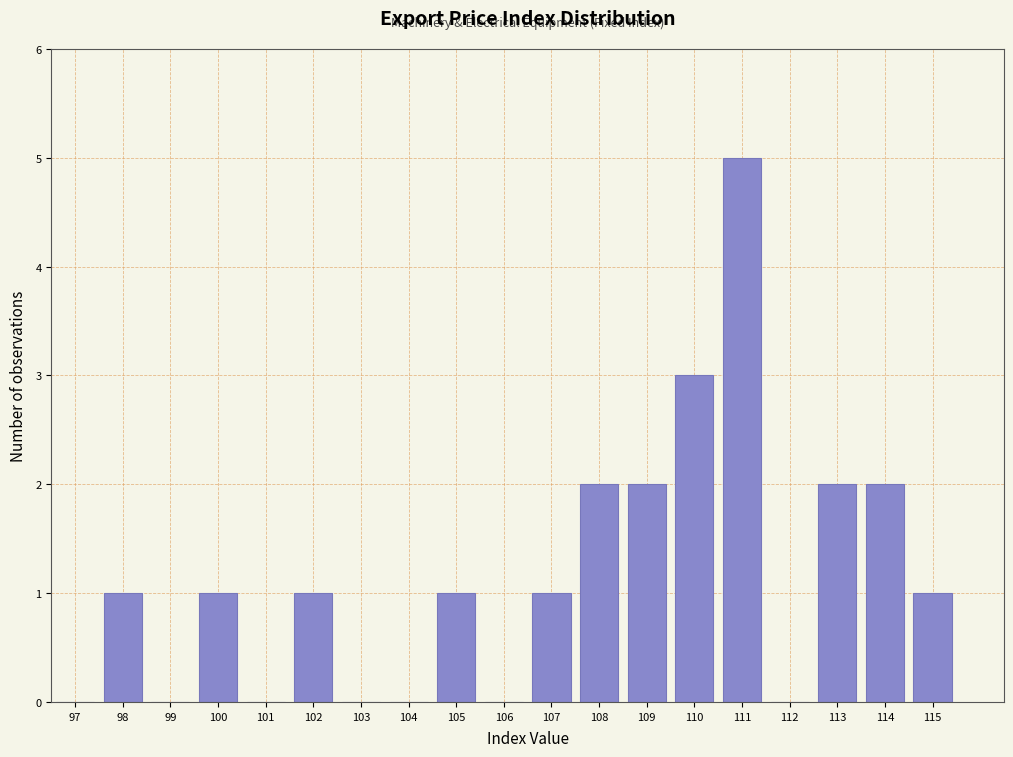

Reading left to right, what are all the values shown in this chart?

97=0	98=1	99=0	100=1	101=0	102=1	103=0	104=0	105=1	106=0	107=1	108=2	109=2	110=3	111=5	112=0	113=2	114=2	115=1